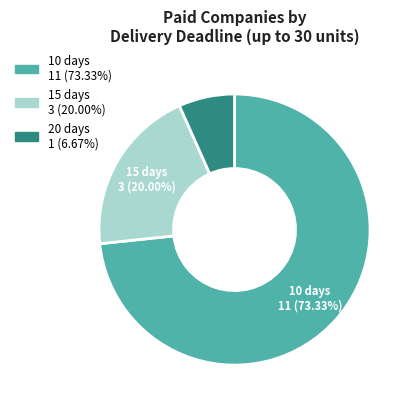

Does any single category account for the majority?

Yes